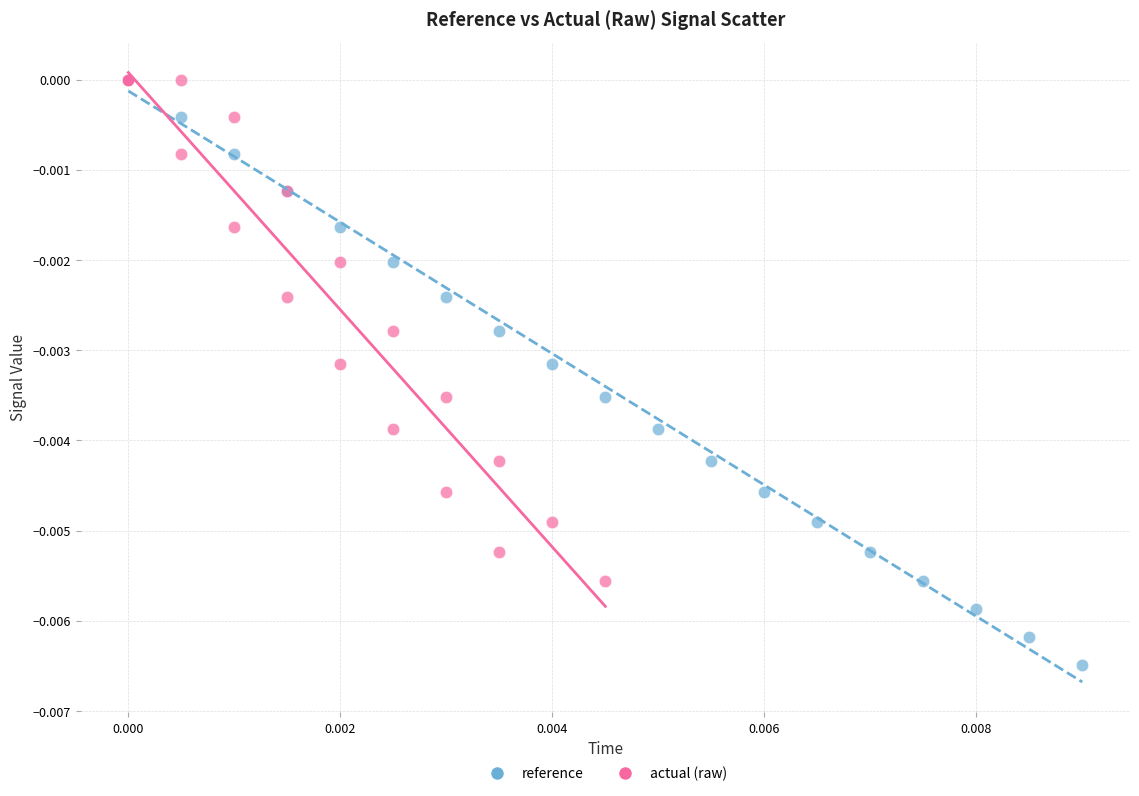

Which series reaches the minimum Y coordinate?

reference